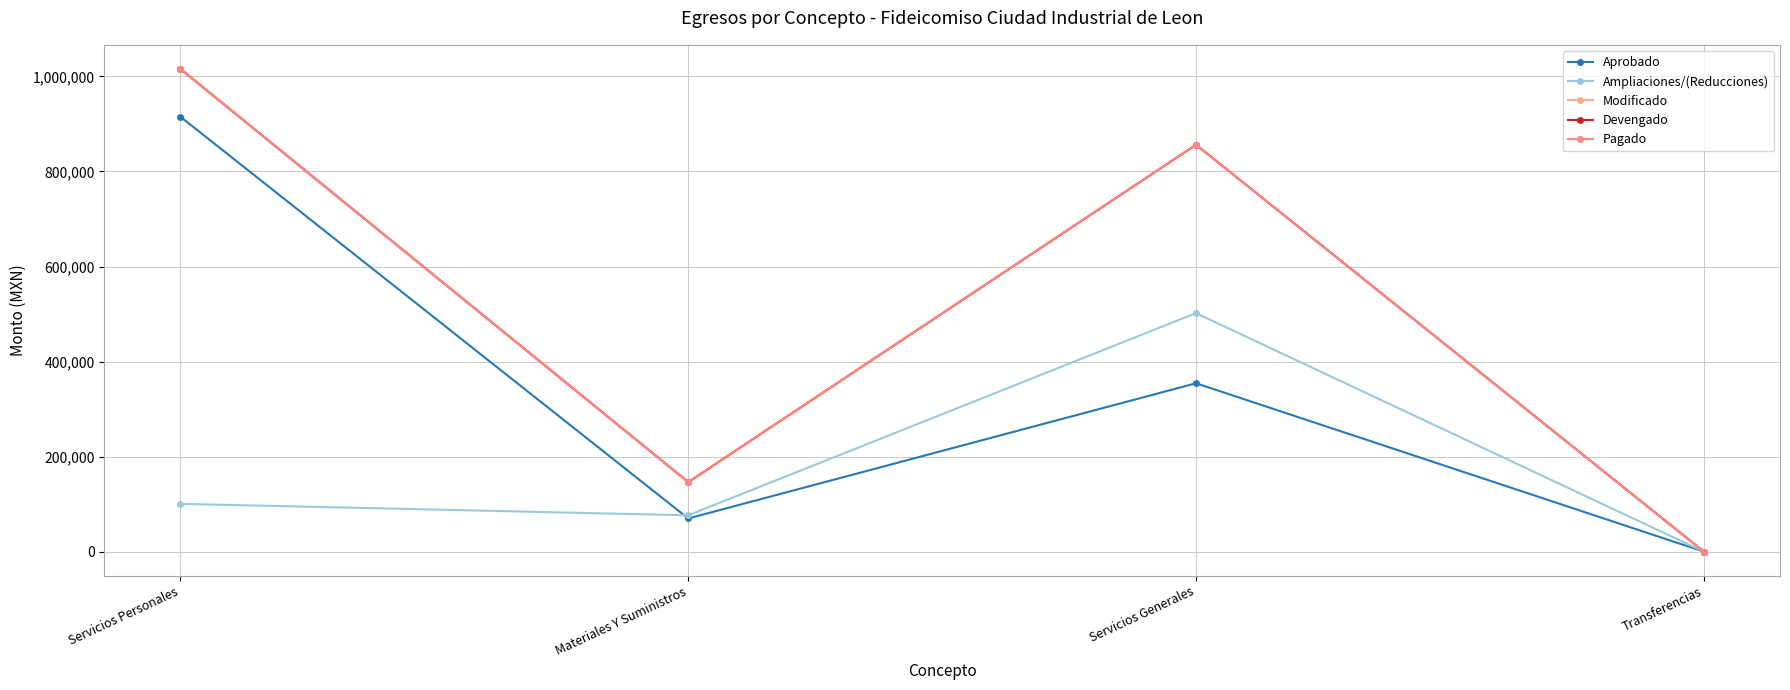

How many interior local peaks does the Modificado series have?

1